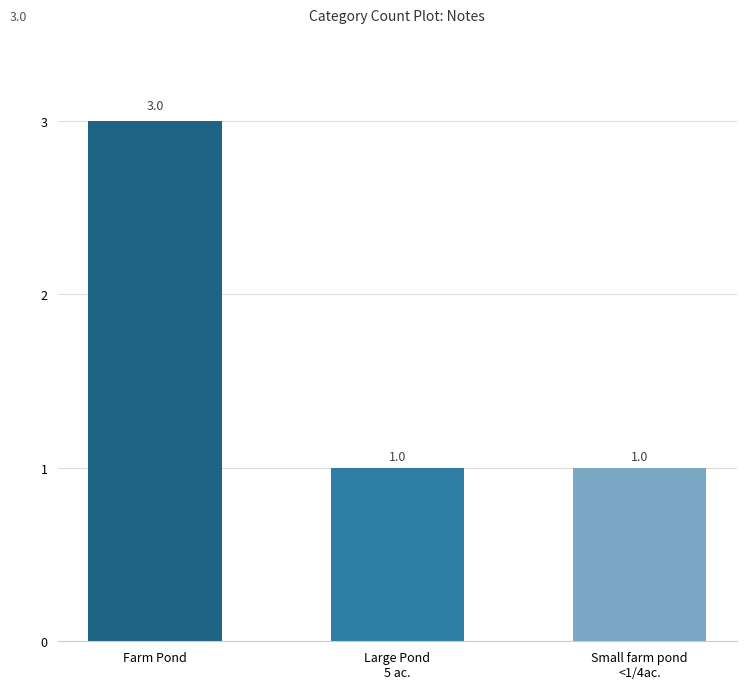

Is it true that the value at Large Pond
5 ac. is 0?

False